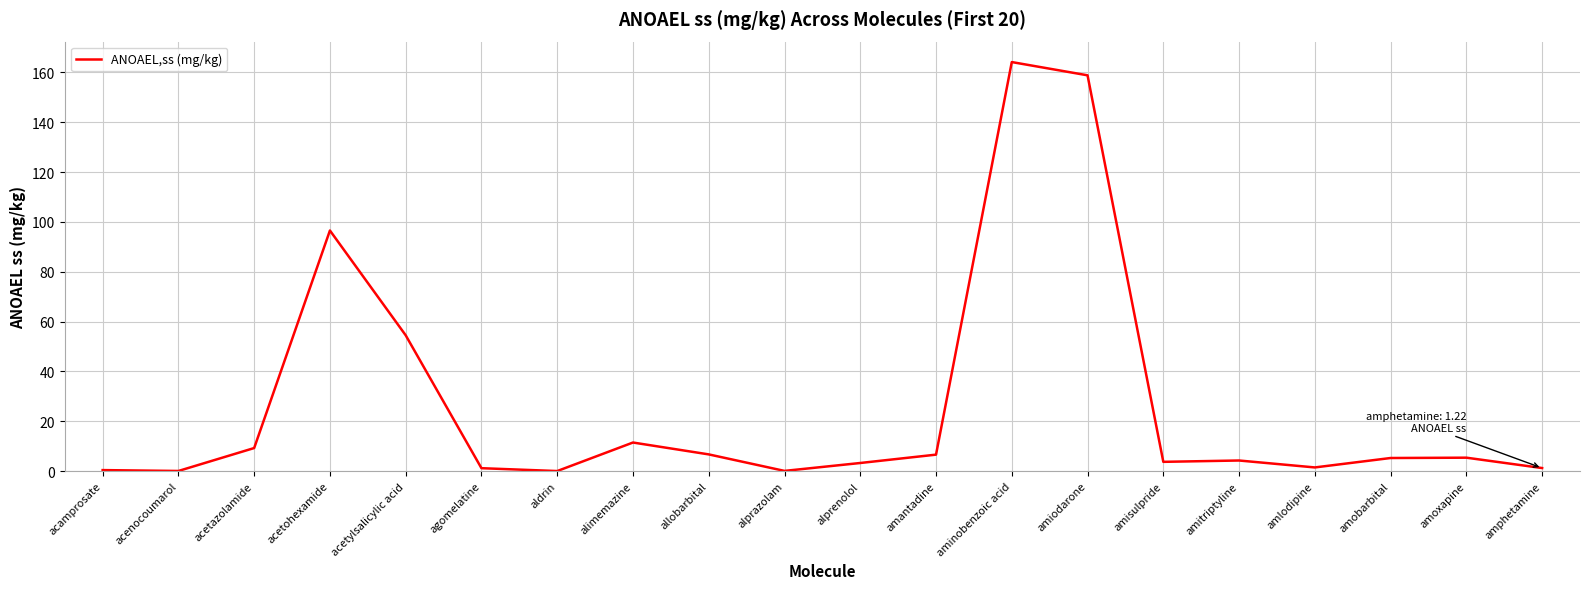

The value at aminobenzoic acid is 233.5. True or false?

False